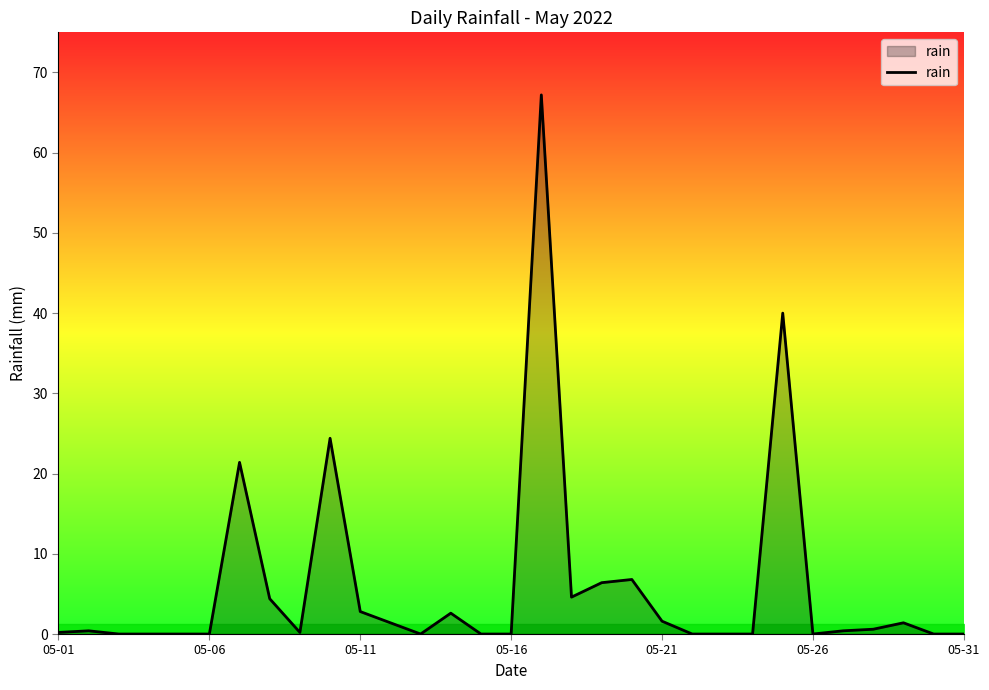

What is the greatest value displayed?

67.2